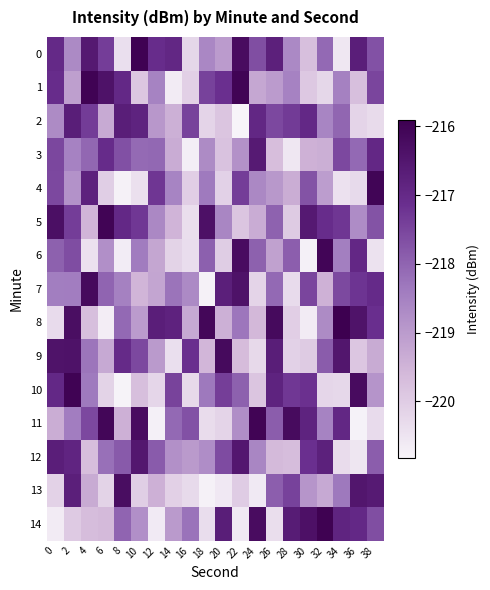

Reading left to right, extract all data points from this chart.

0: 0=-217.0	2=-218.7	4=-216.6	6=-217.4	8=-220.4	10=-216.0	12=-217.1	14=-216.9	16=-220.2	18=-218.6	20=-219.0	22=-216.2	24=-217.6	26=-216.7	28=-218.6	30=-219.7	32=-218.1	34=-220.5	36=-216.7	38=-217.7
1: 0=-217.1	2=-219.1	4=-216.0	6=-216.4	8=-217.0	10=-219.9	12=-218.5	14=-220.6	16=-220.1	18=-217.4	20=-217.1	22=-216.0	24=-219.2	26=-219.0	28=-218.5	30=-219.9	32=-220.2	34=-218.5	36=-219.7	38=-217.5
2: 0=-218.7	2=-216.7	4=-217.4	6=-219.3	8=-216.7	10=-216.8	12=-218.9	14=-219.4	16=-217.5	18=-220.2	20=-219.9	22=-220.8	24=-216.9	26=-217.5	28=-217.3	30=-217.0	32=-218.6	34=-218.0	36=-220.2	38=-220.3
3: 0=-217.5	2=-218.5	4=-218.0	6=-217.0	8=-217.7	10=-218.1	12=-218.1	14=-219.3	16=-220.7	18=-218.7	20=-219.8	22=-218.8	24=-216.6	26=-219.7	28=-220.6	30=-219.5	32=-219.4	34=-217.6	36=-218.1	38=-216.9
4: 0=-217.5	2=-218.8	4=-216.8	6=-220.0	8=-220.7	10=-220.4	12=-217.3	14=-218.6	16=-220.1	18=-218.4	20=-220.1	22=-217.4	24=-218.6	26=-219.0	28=-219.4	30=-217.7	32=-219.1	34=-220.4	36=-220.3	38=-216.1
5: 0=-216.3	2=-217.4	4=-219.5	6=-216.0	8=-217.0	10=-217.3	12=-218.6	14=-219.5	16=-220.4	18=-216.3	20=-218.6	22=-219.9	24=-219.3	26=-218.0	28=-220.0	30=-216.6	32=-217.1	34=-217.3	36=-218.7	38=-217.7
6: 0=-217.9	2=-217.6	4=-220.4	6=-218.8	8=-220.7	10=-218.4	12=-219.2	14=-220.1	16=-220.3	18=-217.9	20=-220.0	22=-216.2	24=-218.0	26=-219.1	28=-217.9	30=-220.7	32=-216.1	34=-218.5	36=-216.9	38=-220.4
7: 0=-218.4	2=-218.4	4=-216.2	6=-218.0	8=-218.5	10=-219.5	12=-219.2	14=-218.3	16=-218.7	18=-220.8	20=-216.7	22=-216.4	24=-220.2	26=-218.1	28=-220.3	30=-217.5	32=-219.5	34=-217.6	36=-217.2	38=-217.0
8: 0=-220.3	2=-216.3	4=-219.7	6=-220.7	8=-218.1	10=-219.0	12=-216.7	14=-216.8	16=-219.3	18=-216.1	20=-219.4	22=-218.3	24=-219.6	26=-216.2	28=-220.0	30=-220.6	32=-218.7	34=-215.9	36=-216.4	38=-217.1
9: 0=-216.4	2=-216.4	4=-218.3	6=-219.3	8=-217.0	10=-217.6	12=-219.0	14=-220.4	16=-217.1	18=-219.6	20=-216.2	22=-219.7	24=-220.2	26=-216.7	28=-220.1	30=-220.0	32=-217.9	34=-216.5	36=-219.9	38=-219.3
10: 0=-217.0	2=-216.0	4=-218.4	6=-220.1	8=-220.8	10=-219.7	12=-220.2	14=-217.5	16=-220.3	18=-218.3	20=-217.4	22=-218.0	24=-219.9	26=-216.8	28=-217.3	30=-217.2	32=-220.2	34=-220.2	36=-216.2	38=-218.9
11: 0=-219.4	2=-218.4	4=-217.5	6=-216.1	8=-219.4	10=-216.2	12=-220.7	14=-218.1	16=-217.7	18=-220.3	20=-220.2	22=-218.8	24=-216.0	26=-217.9	28=-216.2	30=-216.8	32=-218.5	34=-216.9	36=-220.8	38=-220.3
12: 0=-216.7	2=-216.9	4=-219.7	6=-218.2	8=-217.8	10=-216.5	12=-217.8	14=-218.8	16=-219.0	18=-218.7	20=-217.6	22=-216.5	24=-218.6	26=-219.6	28=-219.7	30=-217.1	32=-216.8	34=-220.3	36=-220.5	38=-217.9
13: 0=-220.1	2=-216.7	4=-219.3	6=-220.1	8=-216.3	10=-220.0	12=-219.4	14=-220.1	16=-220.3	18=-220.8	20=-220.6	22=-220.0	24=-220.6	26=-217.9	28=-217.5	30=-218.9	32=-219.3	34=-218.3	36=-216.5	38=-216.6
14: 0=-220.6	2=-220.0	4=-219.7	6=-219.6	8=-218.0	10=-218.8	12=-220.6	14=-219.0	16=-218.2	18=-220.4	20=-216.7	22=-220.6	24=-216.2	26=-220.4	28=-216.6	30=-216.3	32=-216.0	34=-216.9	36=-217.0	38=-217.7